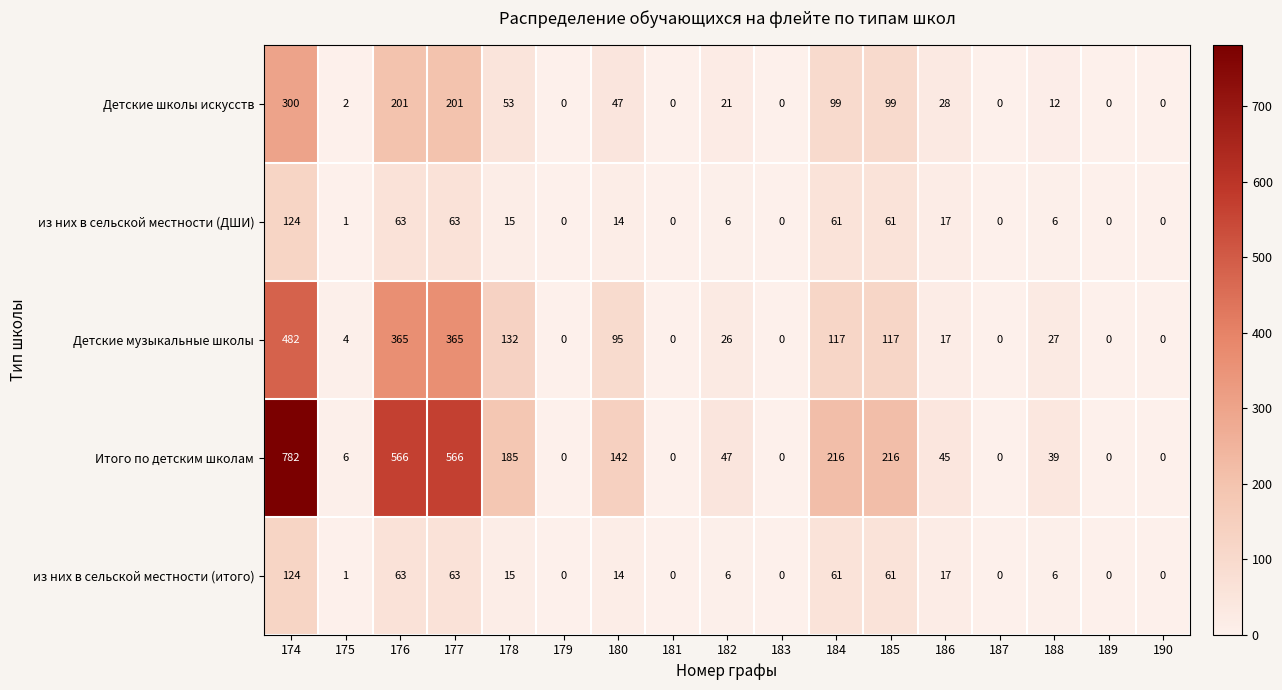

What is the sum of all Детские музыкальные школы values?

1747